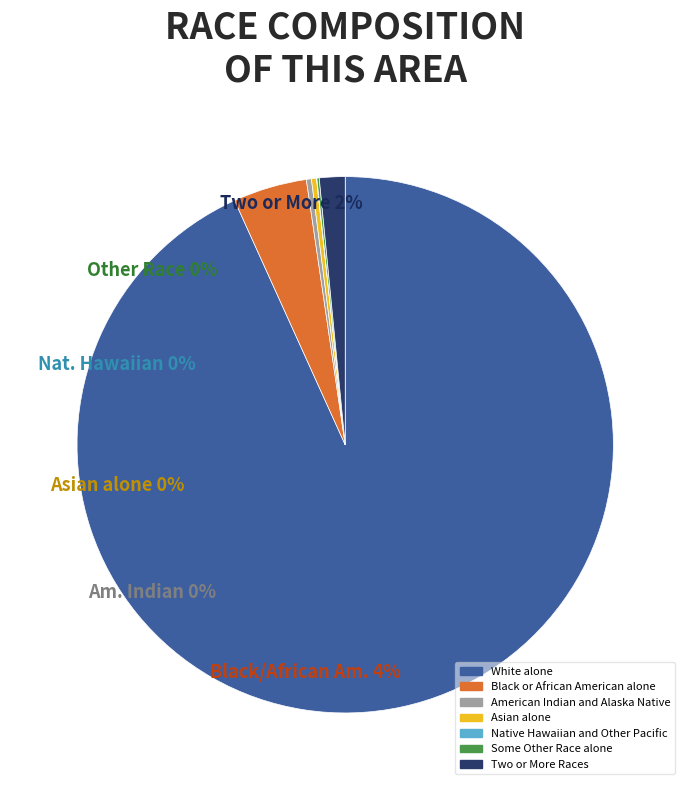

The Two or More Races slice represents 2% of the pie. True or false?

True